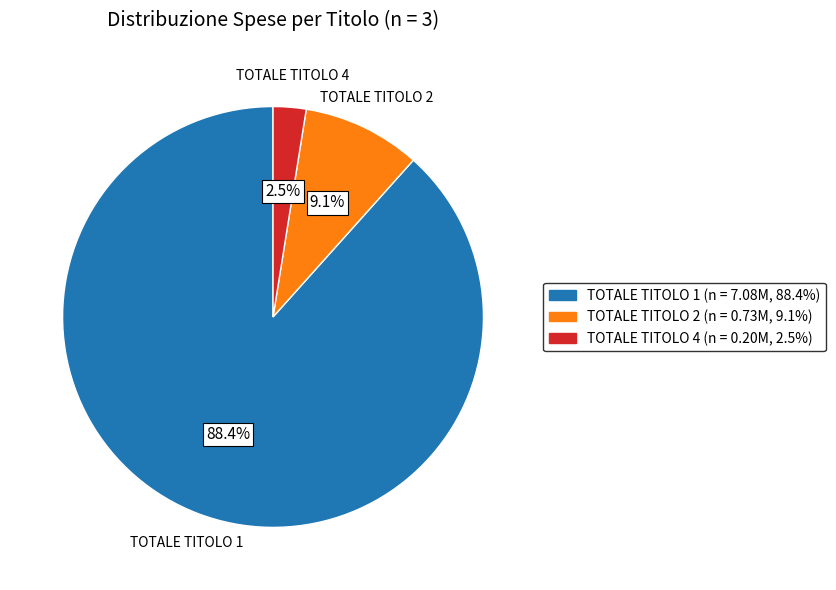

Is there a majority slice in this chart?

Yes